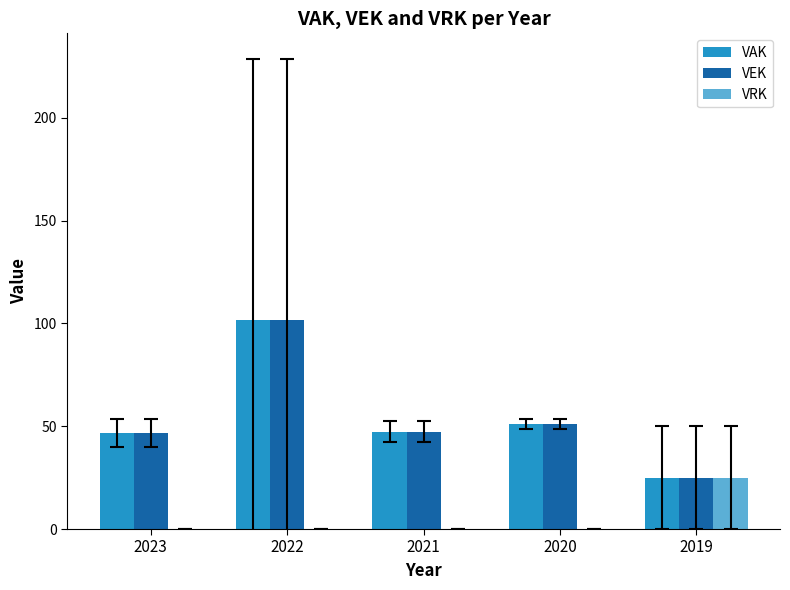

The value of VAK at 2020 is 51.0. True or false?

True